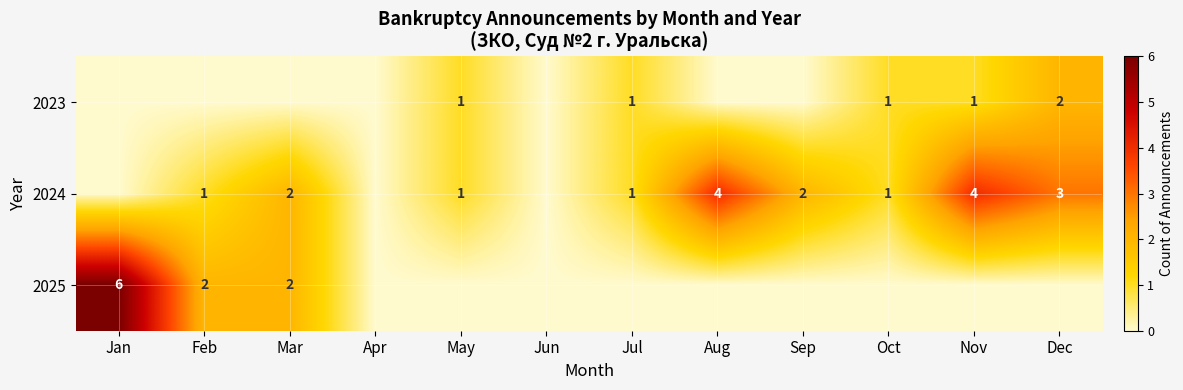

Which has a higher value, May or Dec?

Dec